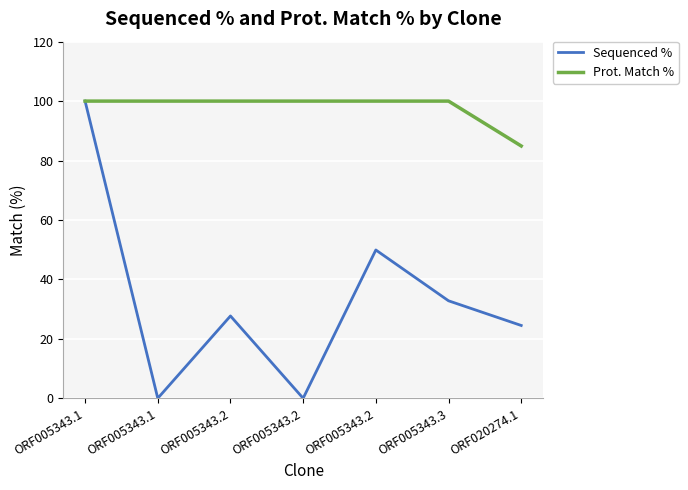

True or false: Prot. Match % has a value of 143.4 at ORF005343.1.

False